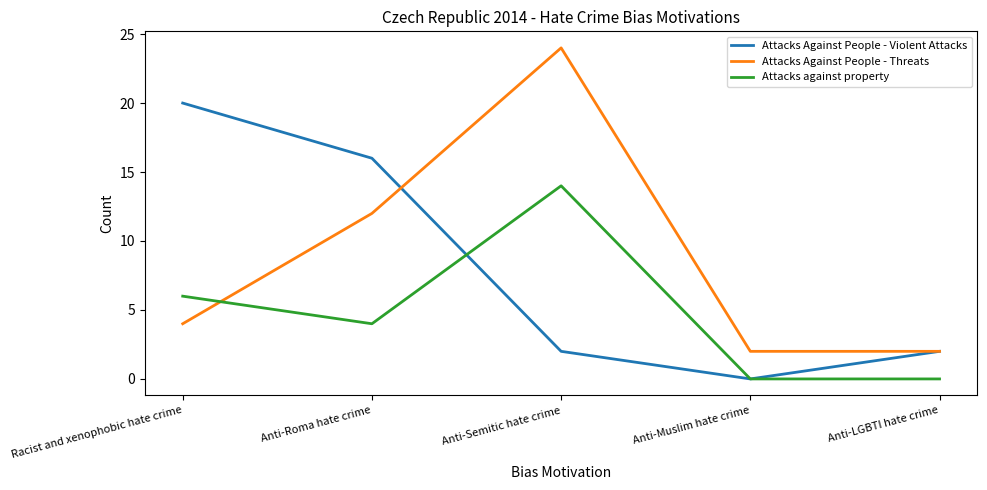

What are all the series names shown in the legend?

Attacks Against People - Violent Attacks, Attacks Against People - Threats, Attacks against property